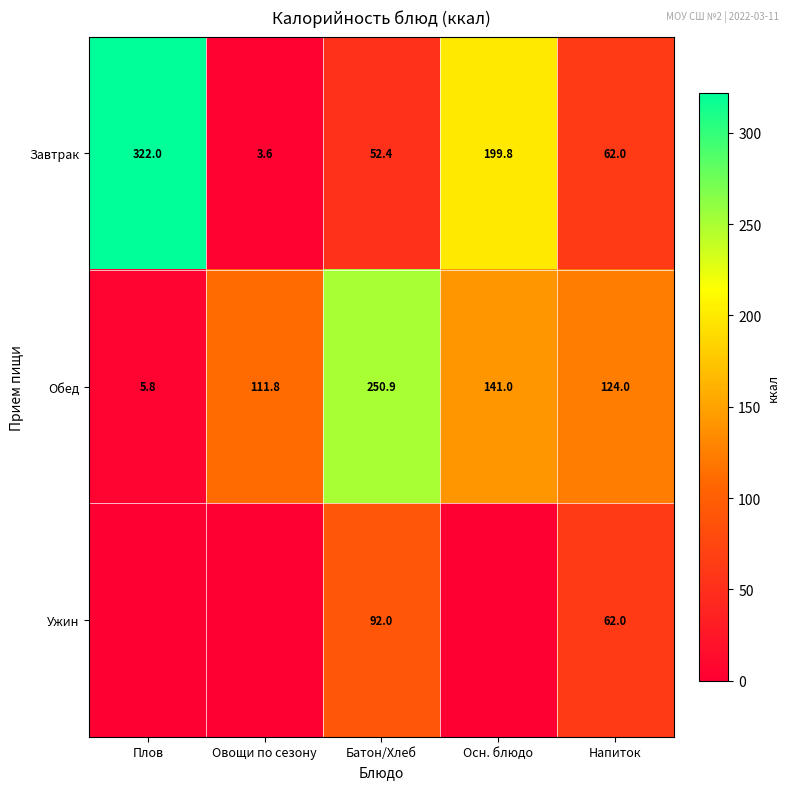

The value of Завтрак at Напиток is 23.1. True or false?

False